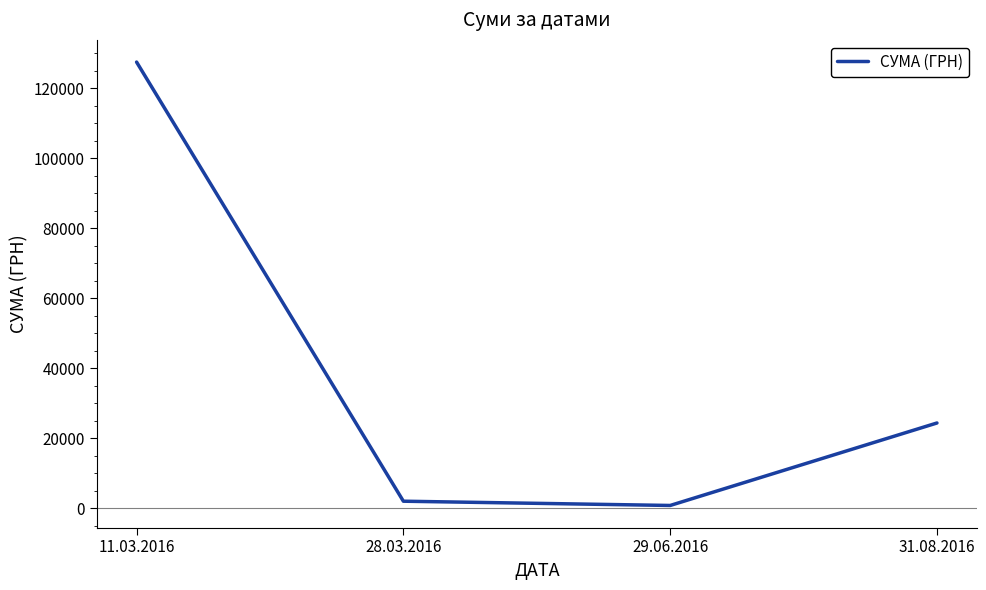

Does the chart display data point markers on the line(s)?

No